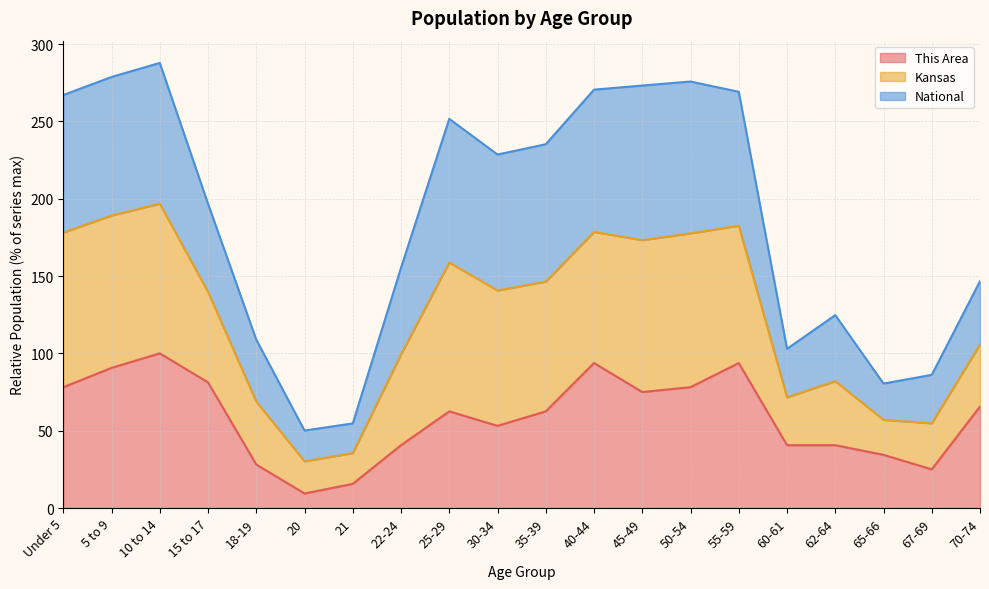

True or false: This Area and Kansas intersect in this chart.

False